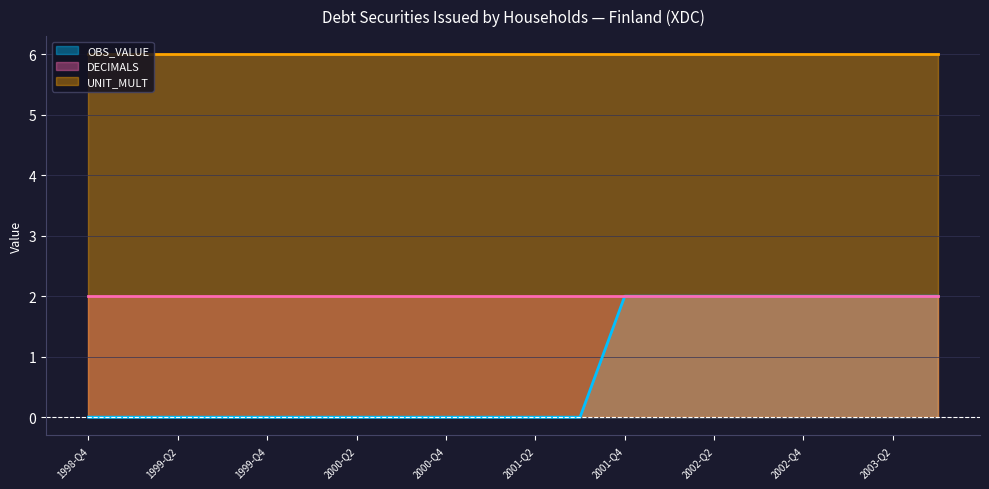

Which label corresponds to the largest value in the chart?

1998-Q4